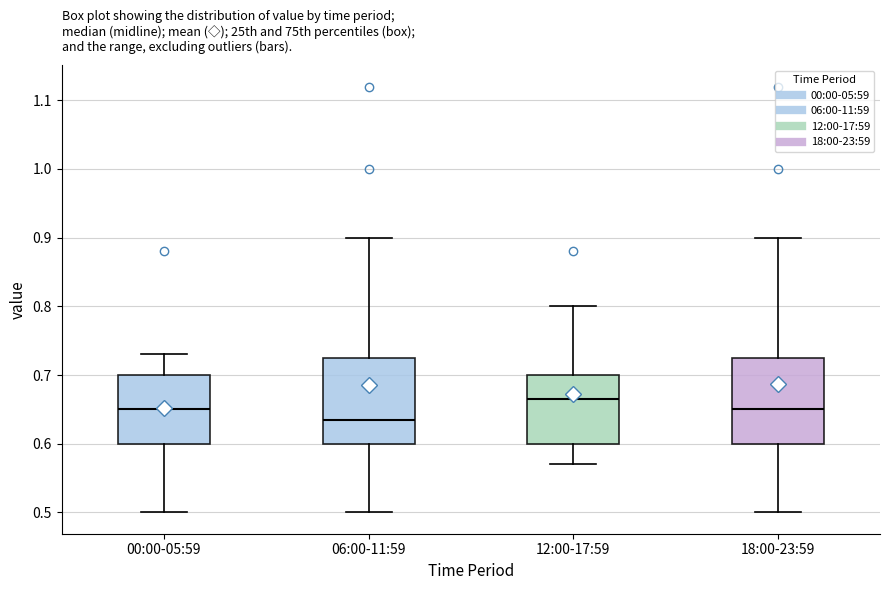

Reading left to right, transcribe this box plot: for each box, give where its median line is, the range the box spans, and where its two whiskers end, as read against the y-axis. The values are not printed on the chart, so give them approximately, as read against the axis.

00:00-05:59: median 0.65, box 0.60 to 0.70, whiskers 0.50 to 0.73
06:00-11:59: median 0.64, box 0.60 to 0.73, whiskers 0.50 to 0.90
12:00-17:59: median 0.67, box 0.60 to 0.70, whiskers 0.57 to 0.80
18:00-23:59: median 0.65, box 0.60 to 0.73, whiskers 0.50 to 0.90